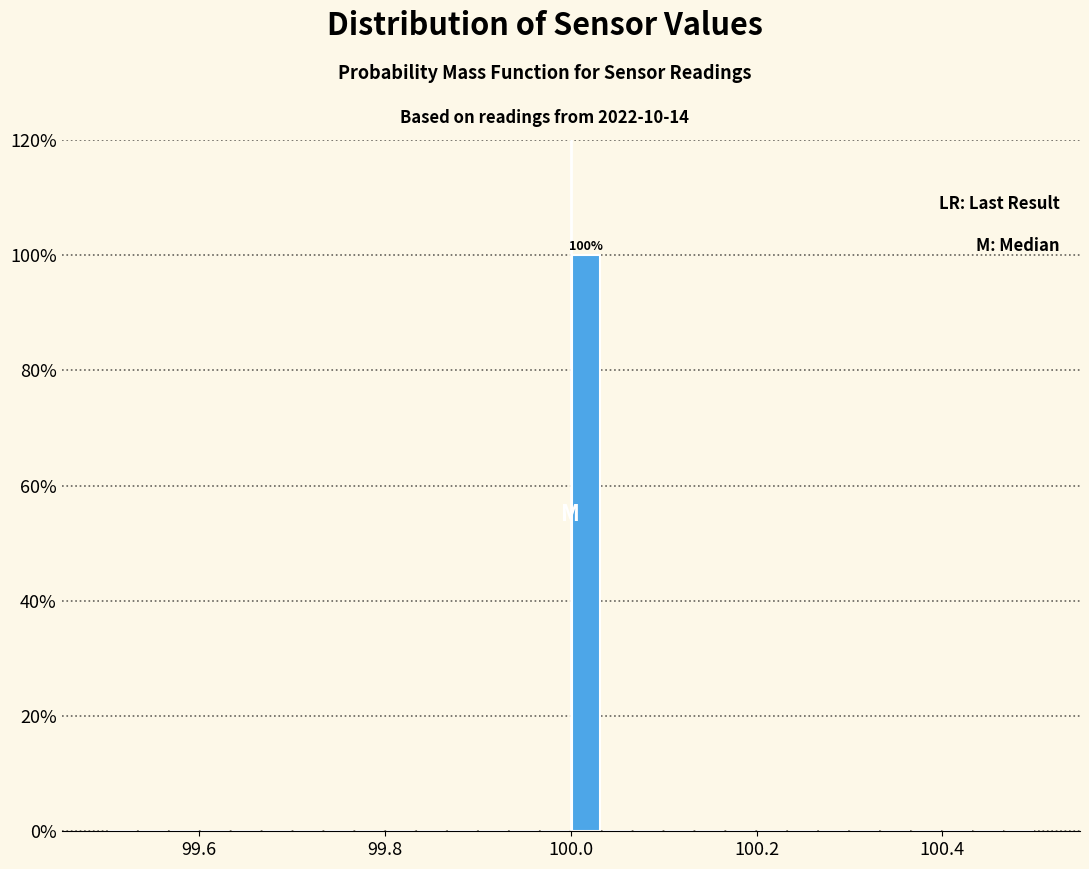

Read against the x-axis, roughly where is the centre of the tallest bar?

100.02